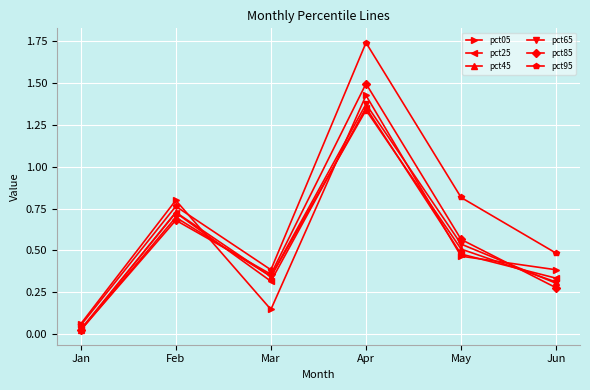

Which category has the lowest value across all series?

Jan